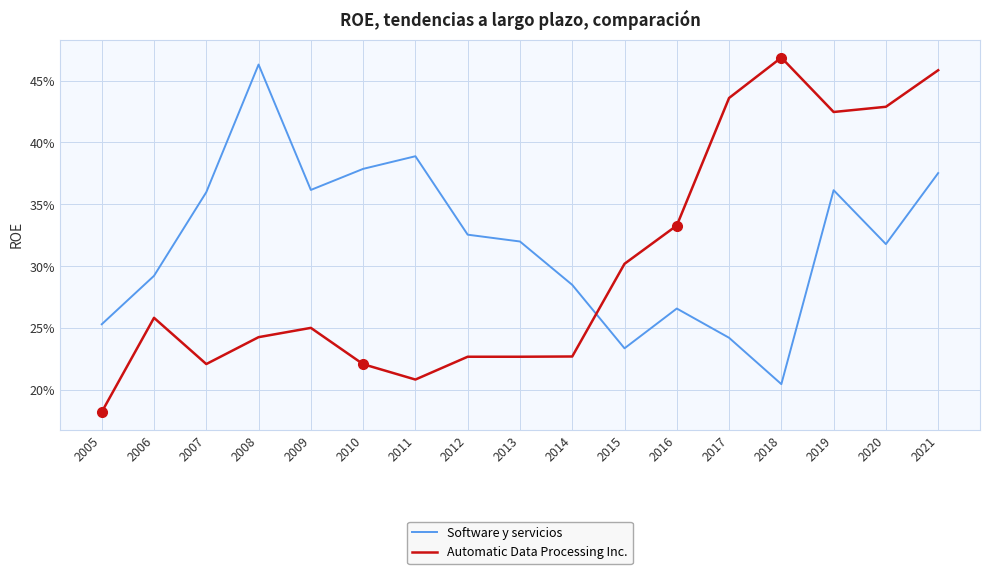

Does the chart have visible grid lines?

Yes